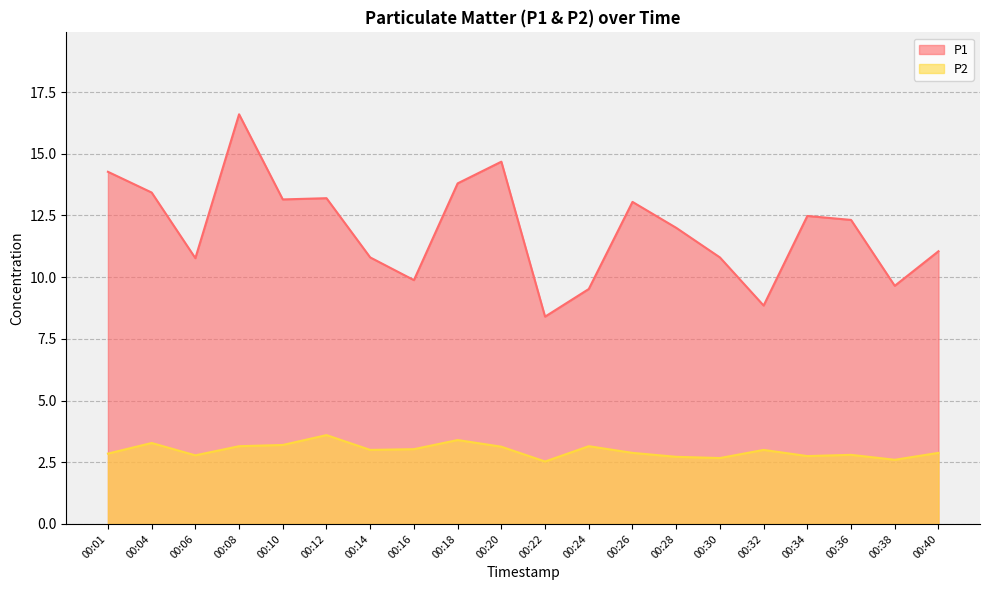

What is the sum of the P1 values at 00:06 and 00:12?

24.0